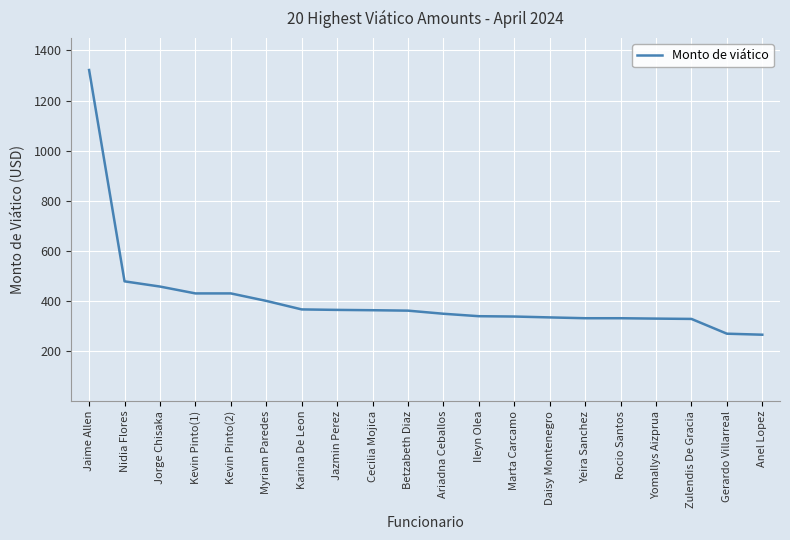

Where is the data nearest to the value 793?

Nidia Flores